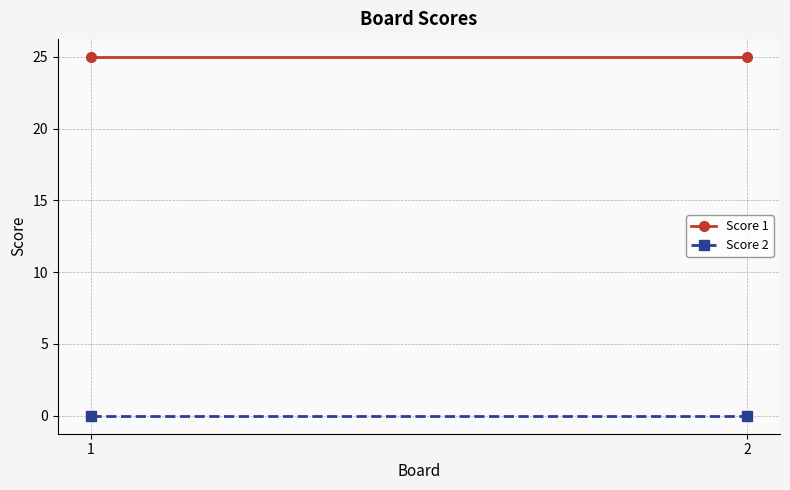

Is the value of Score 1 at 2 greater than the value of Score 2 at 2?

Yes